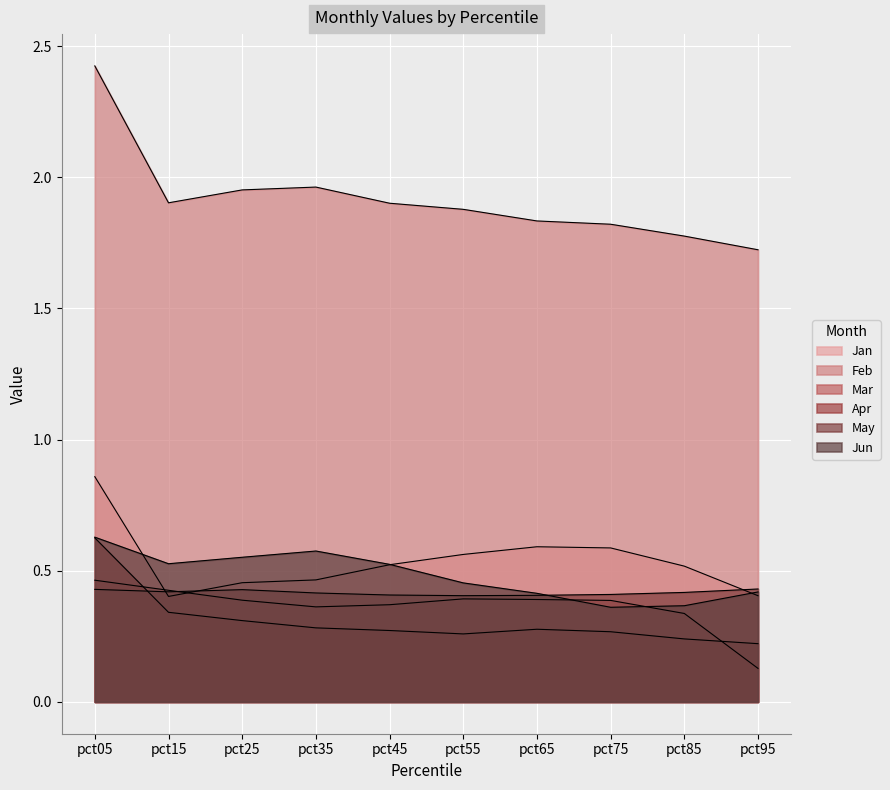

Count the number of data series in this chart.

6